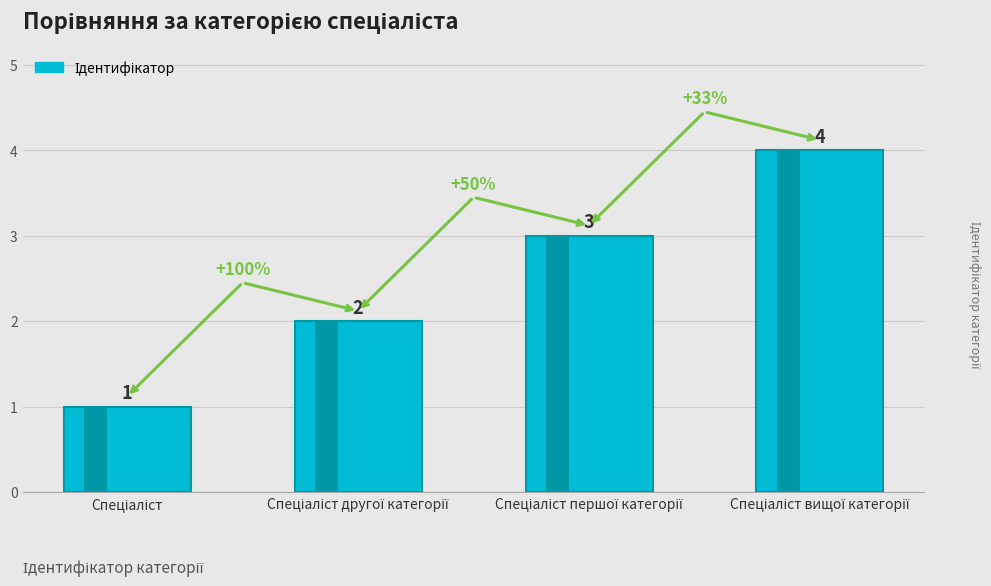

What is the difference between the values at Спеціаліст другої категорії and Спеціаліст першої категорії?

1